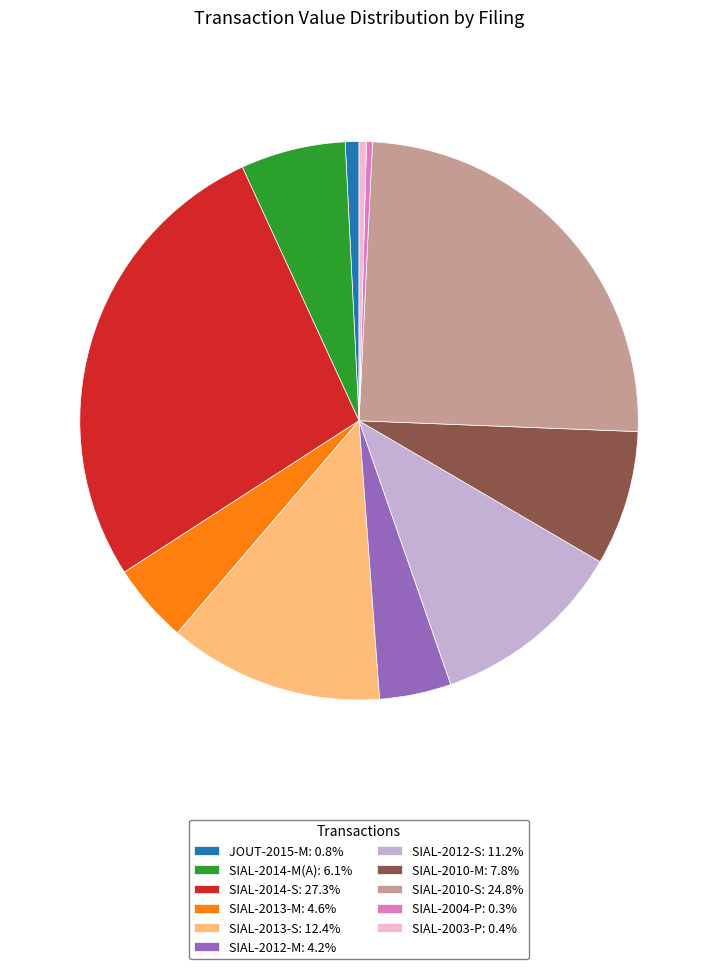

Does SIAL-2014-M(A): 6.1% represent more than half of the total?

No